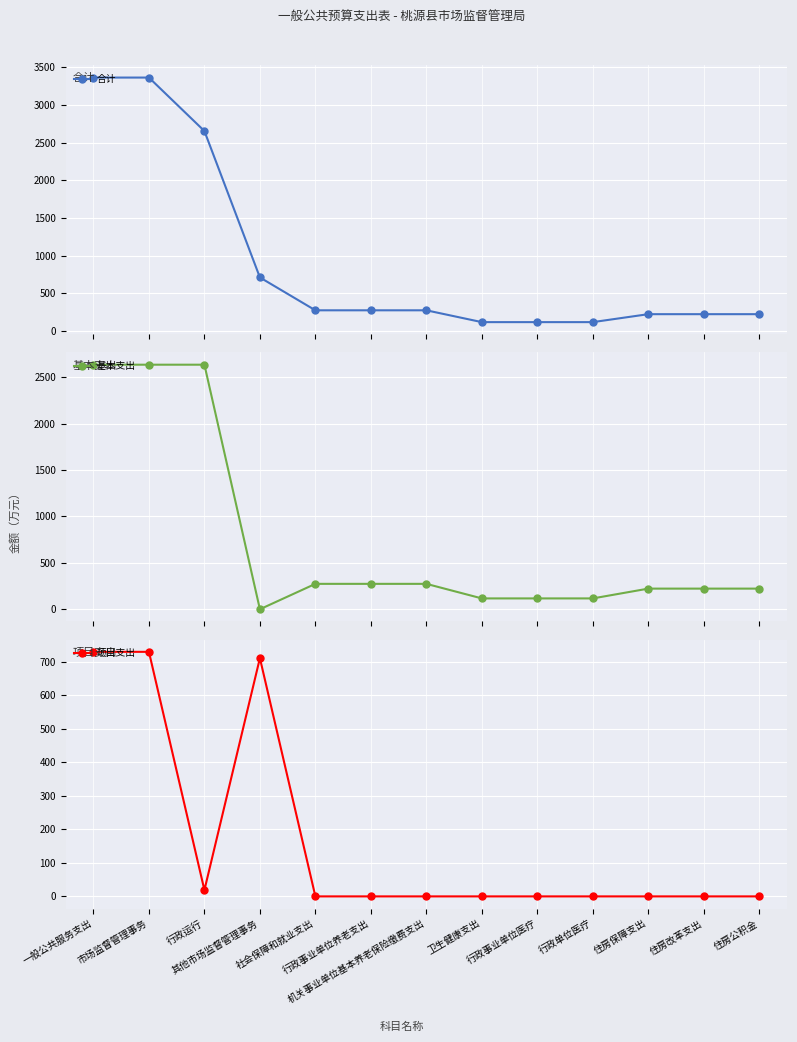

What is the total value across all series at 行政事业单位养老支出?

547.5